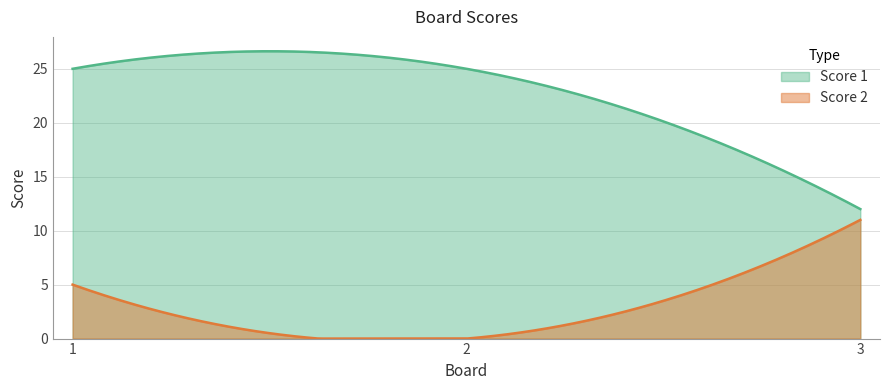

List the labels in order of Score 2 value, smallest first.

2, 1, 3